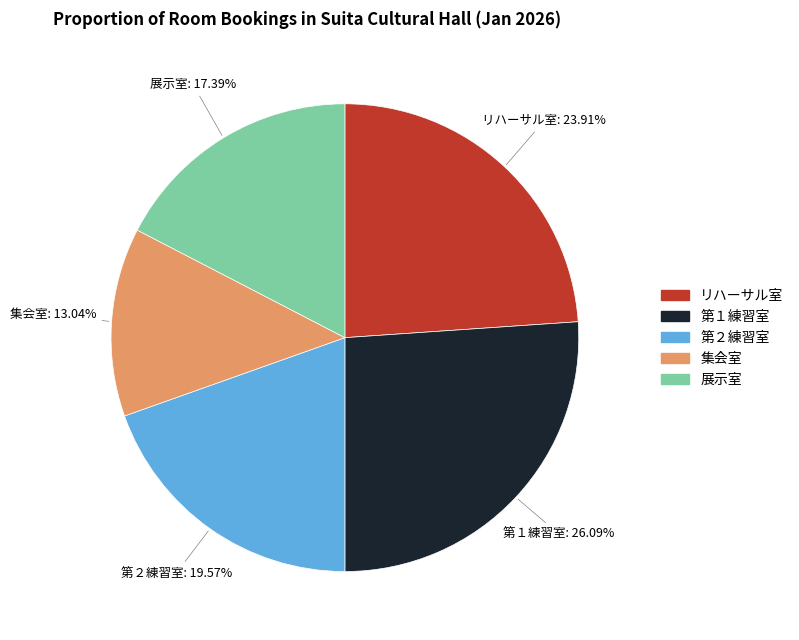

Between 第１練習室 and 第２練習室, which is larger?

第１練習室